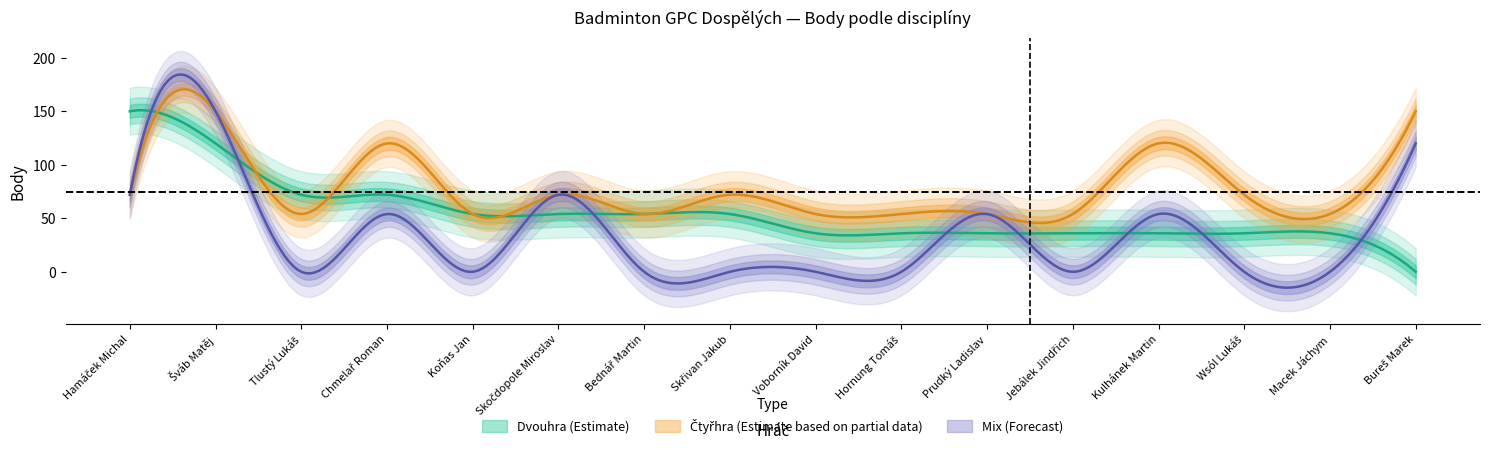

Is this an area chart (filled region under the line)?

No